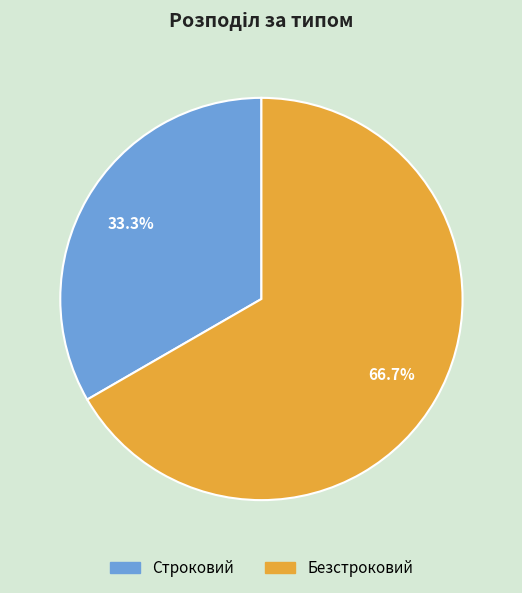

How many slices are in this pie chart?

2